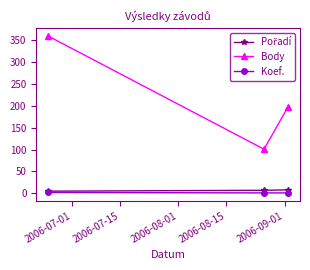

What is the lowest value of the Koef. series?

1